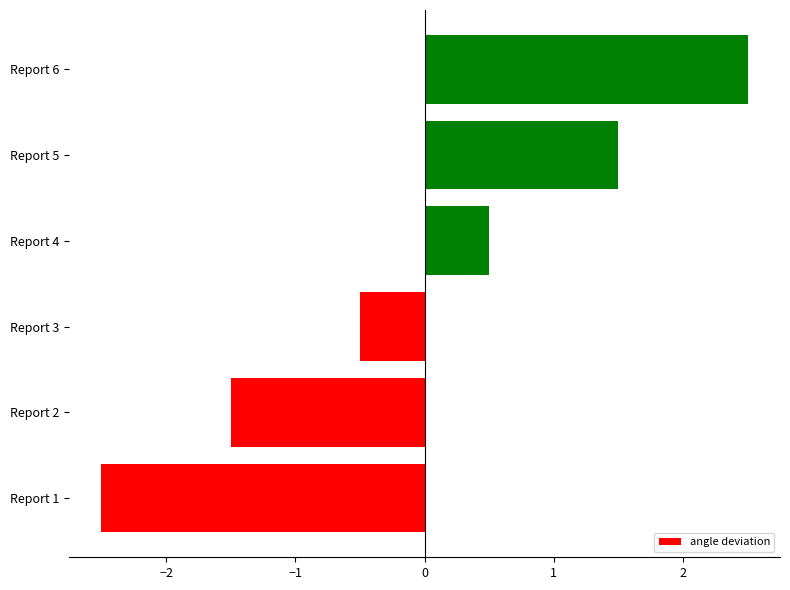

What is the change in value from Report 1 to Report 2?

+1.0